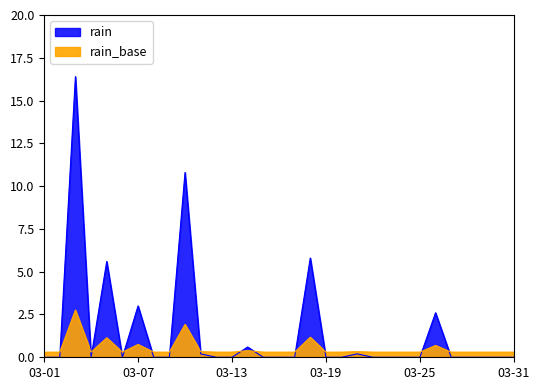

The value at 2021-03-22 is 8.3. True or false?

False